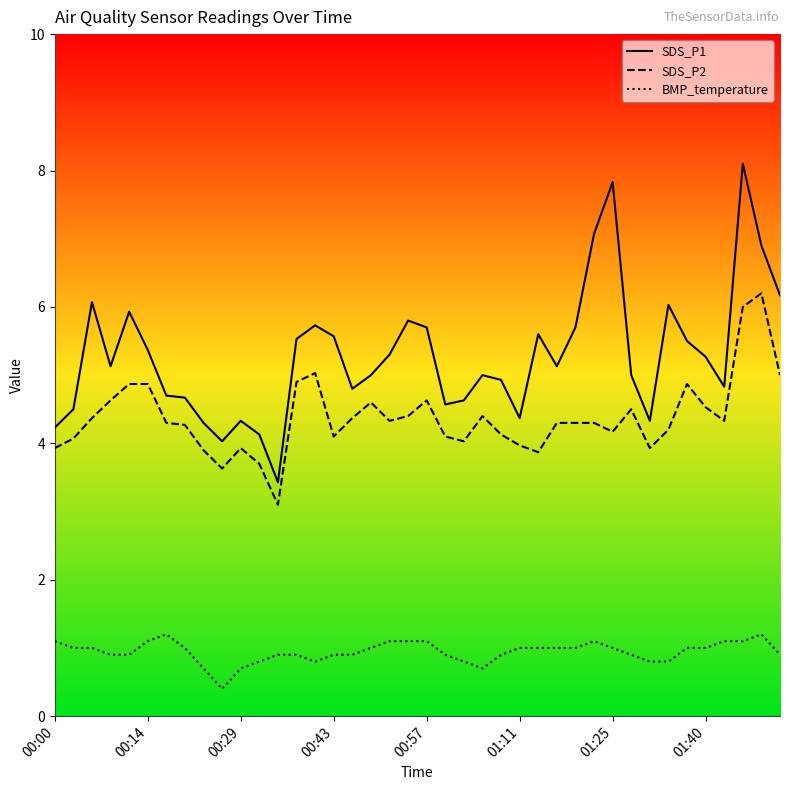

What is the sum of all BMP_temperature values?

37.7